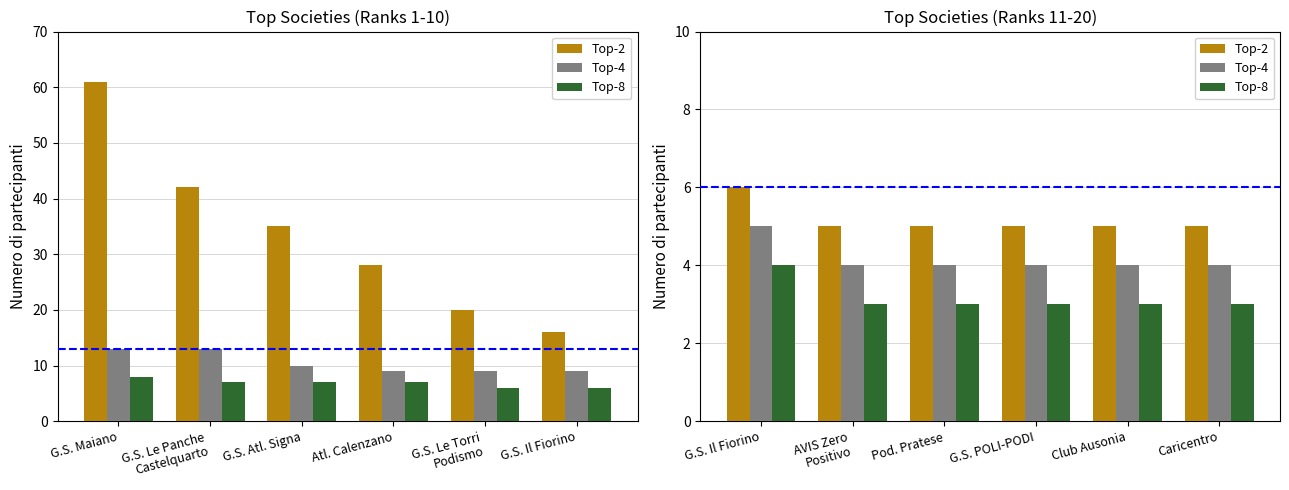

Which series changed the most between G.S. POLI-PODI and Caricentro?

Top-2